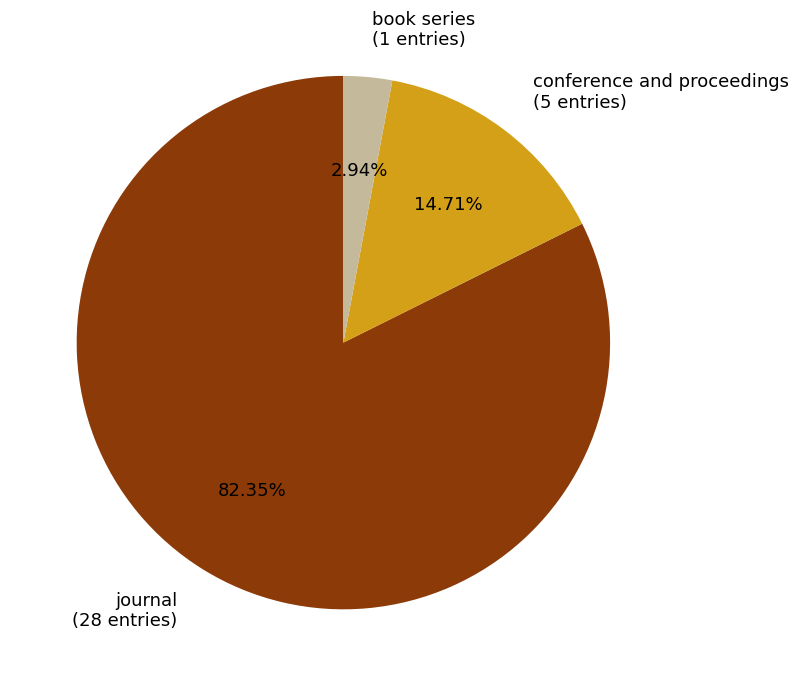

Count the number of slices in the pie.

3